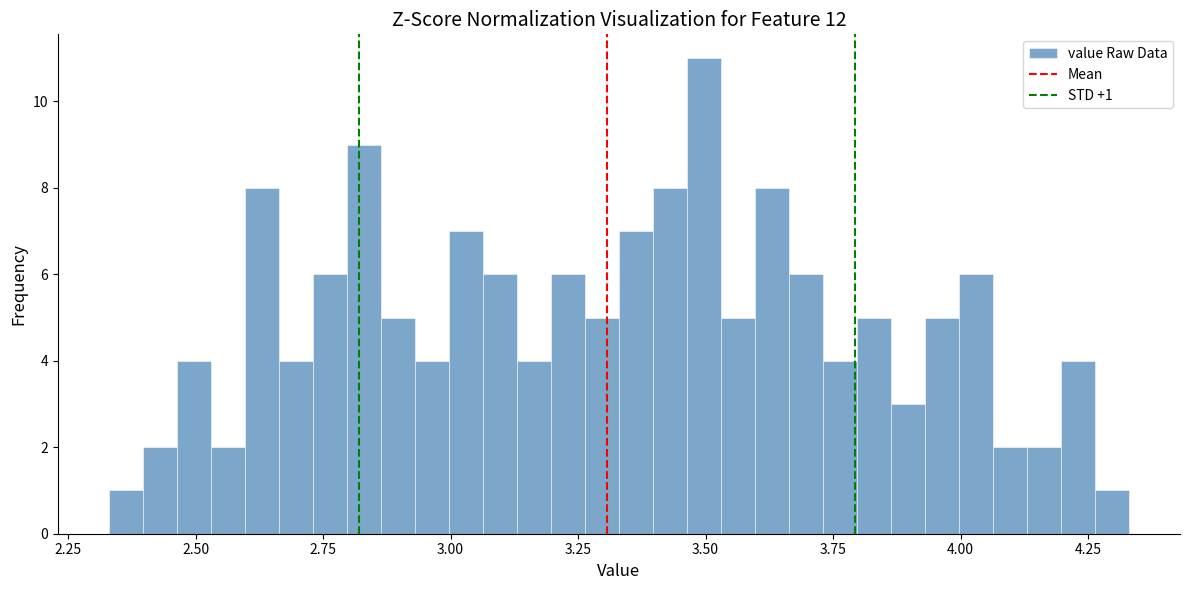

Read against the x-axis, roughly where is the centre of the tallest bar?

3.50